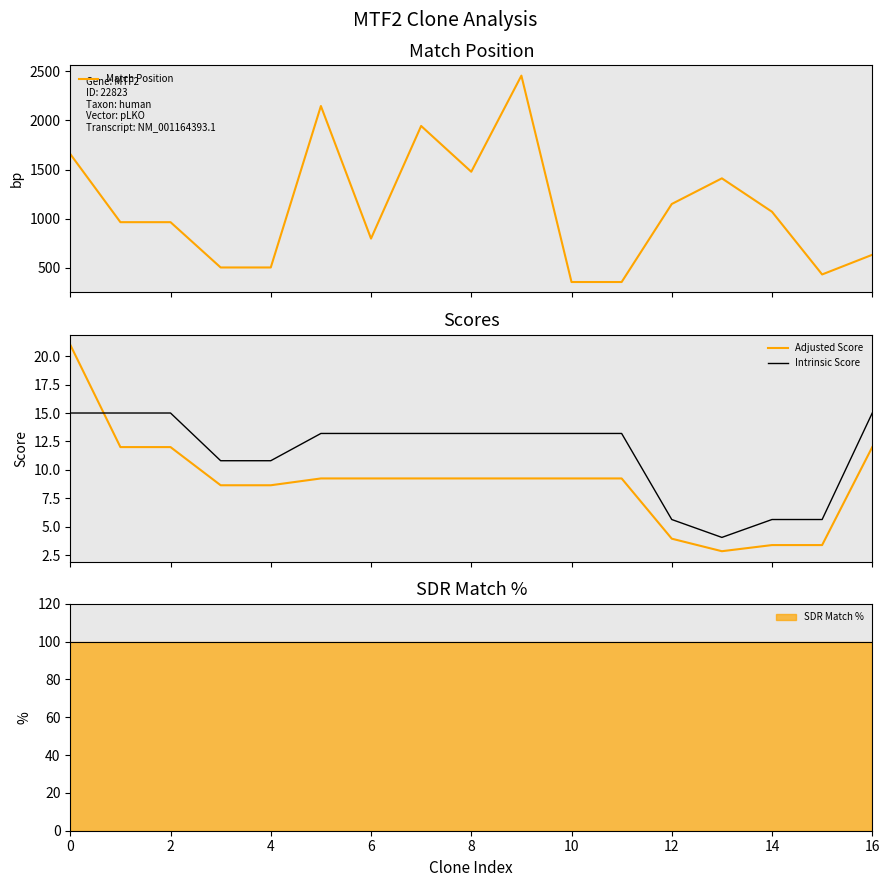

What is the minimum value for Match Position?

356